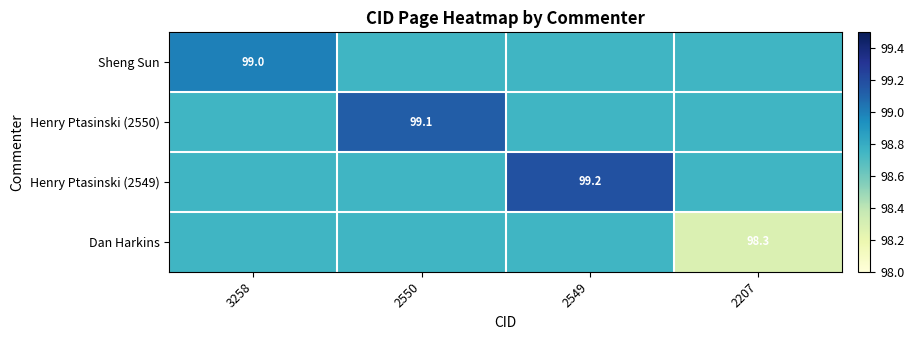

At how many categories does at least one series exceed 98?

4